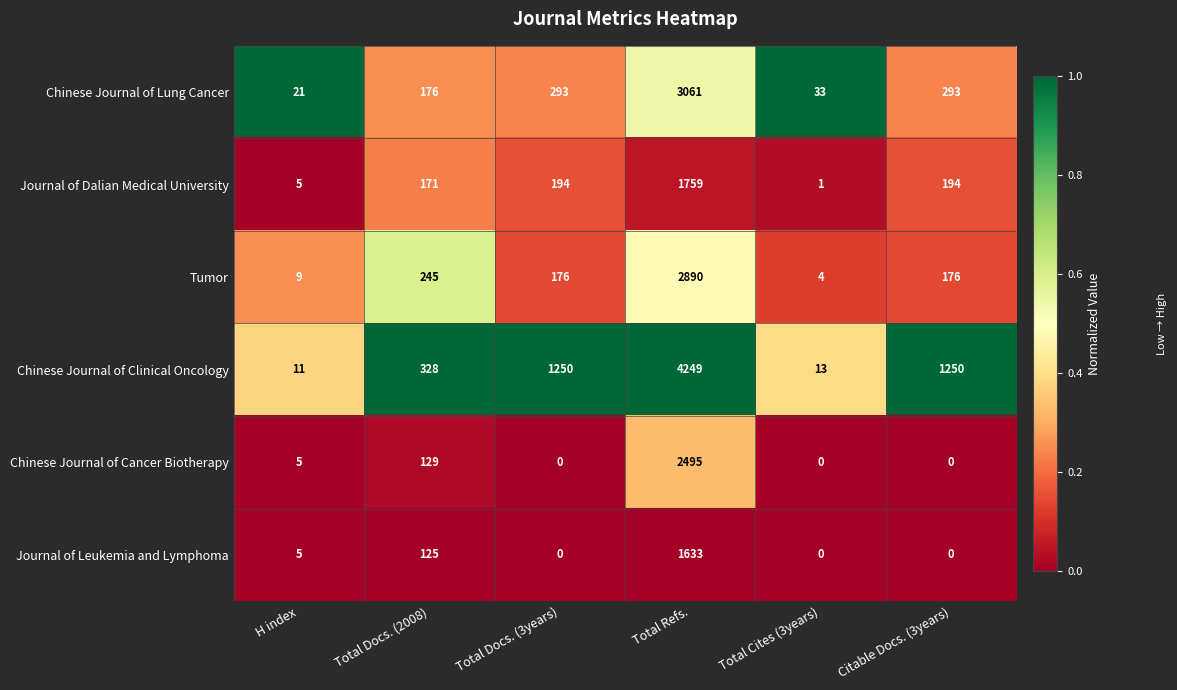

Rank the series at Total Docs. (2008) from lowest to highest value.

Journal of Leukemia and Lymphoma, Chinese Journal of Cancer Biotherapy, Journal of Dalian Medical University, Chinese Journal of Lung Cancer, Tumor, Chinese Journal of Clinical Oncology